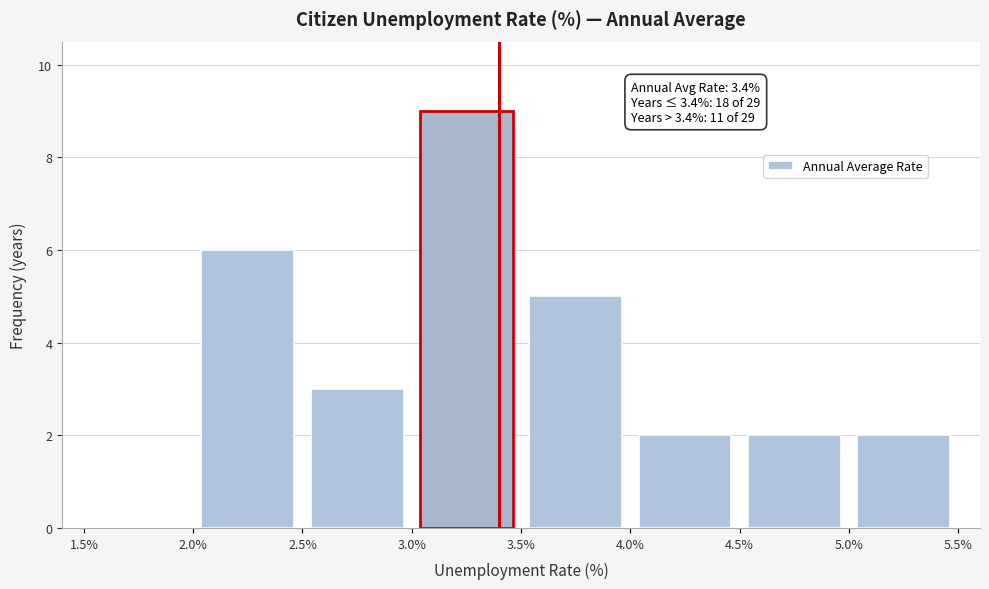

Over which range of the x-axis is the bar tallest?

3.0% to 3.5%